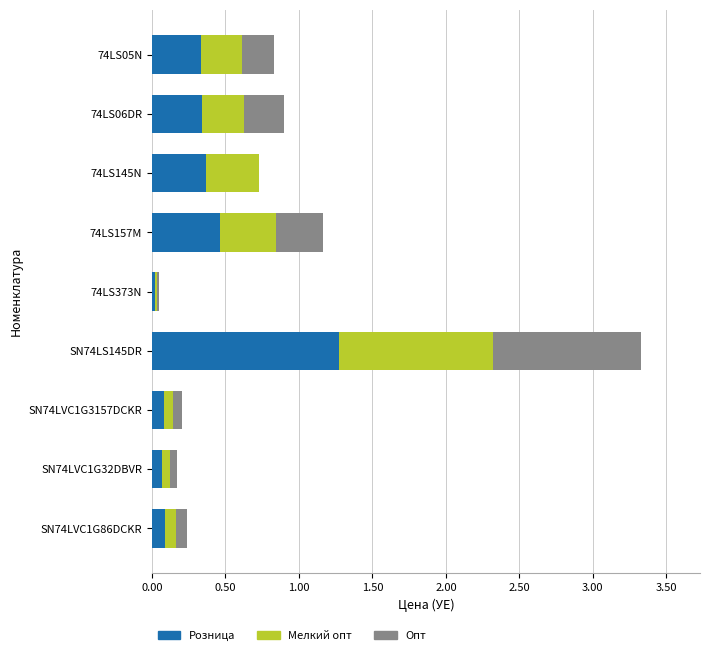

The value of Розница at 74LS06DR is 0.2. True or false?

False